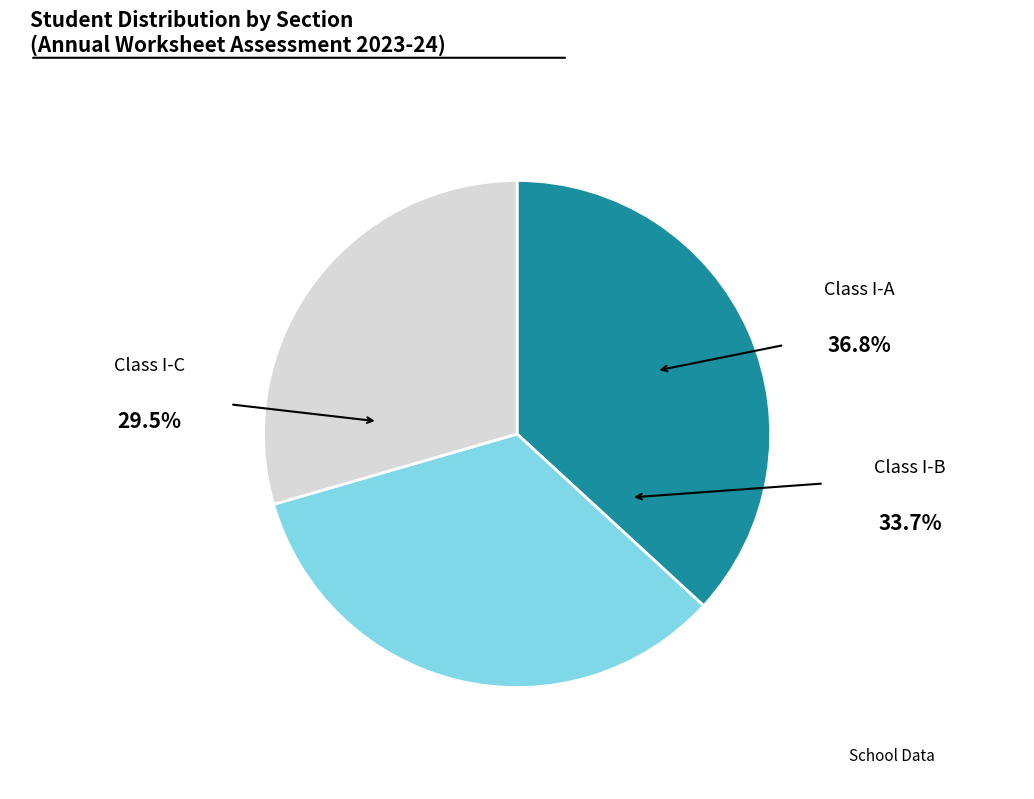

Which category has the smallest portion of the pie?

Class I-C